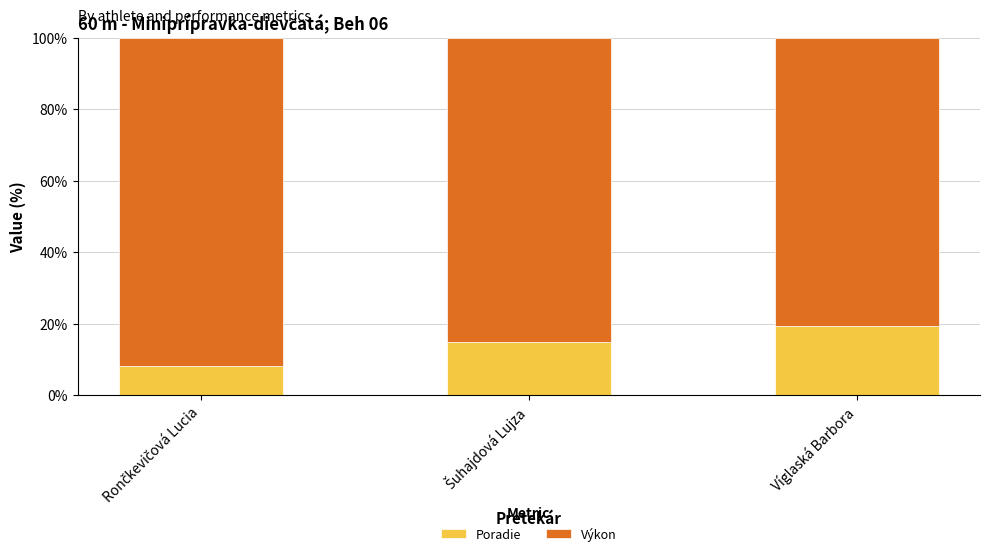

What is the highest value of the Poradie series?

19.4